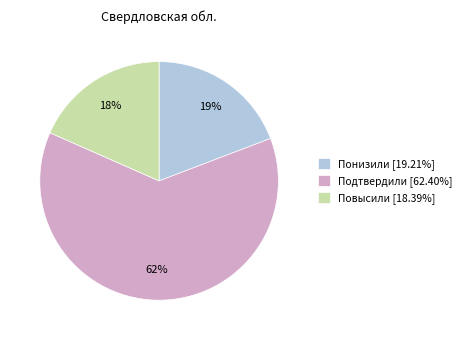

Between Подтвердили and Повысили, which is larger?

Подтвердили